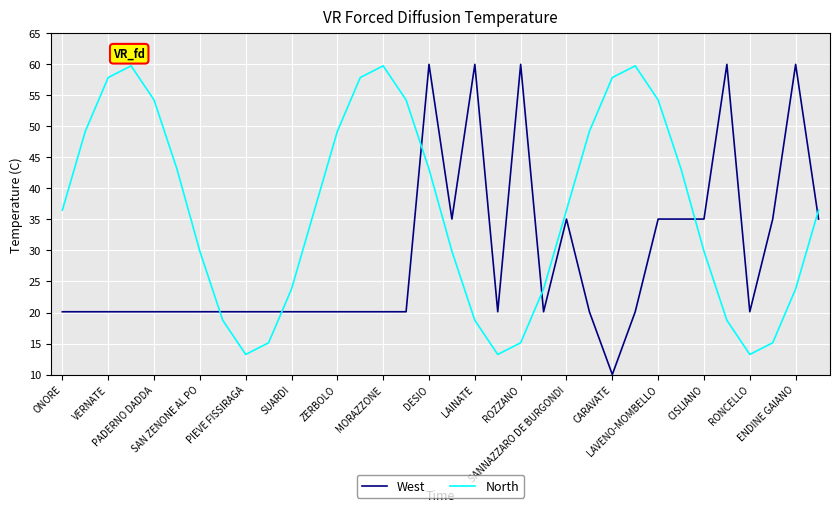

What is the maximum value shown in the chart?

60.0